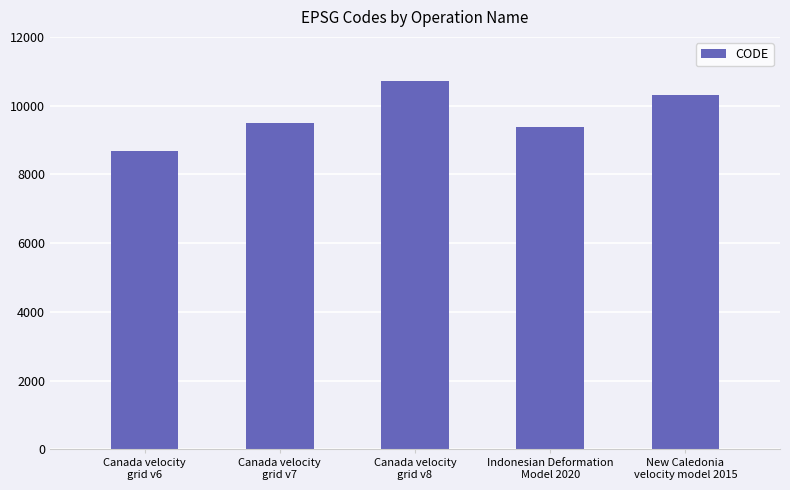

True or false: the data shows 2863 at New Caledonia
velocity model 2015.

False